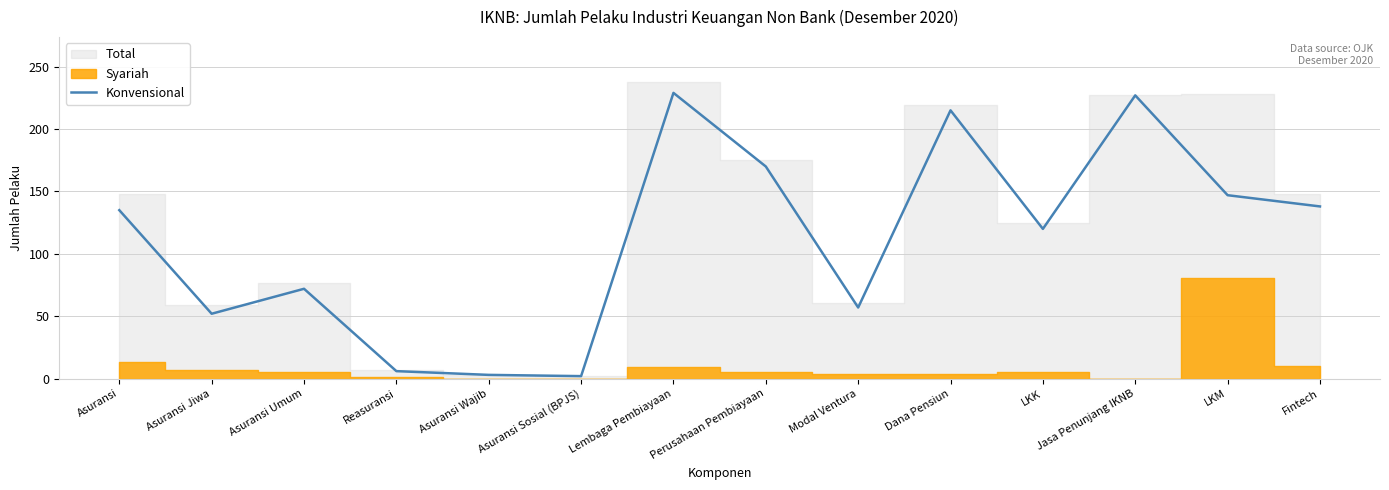

What is the minimum value shown in the chart?

2